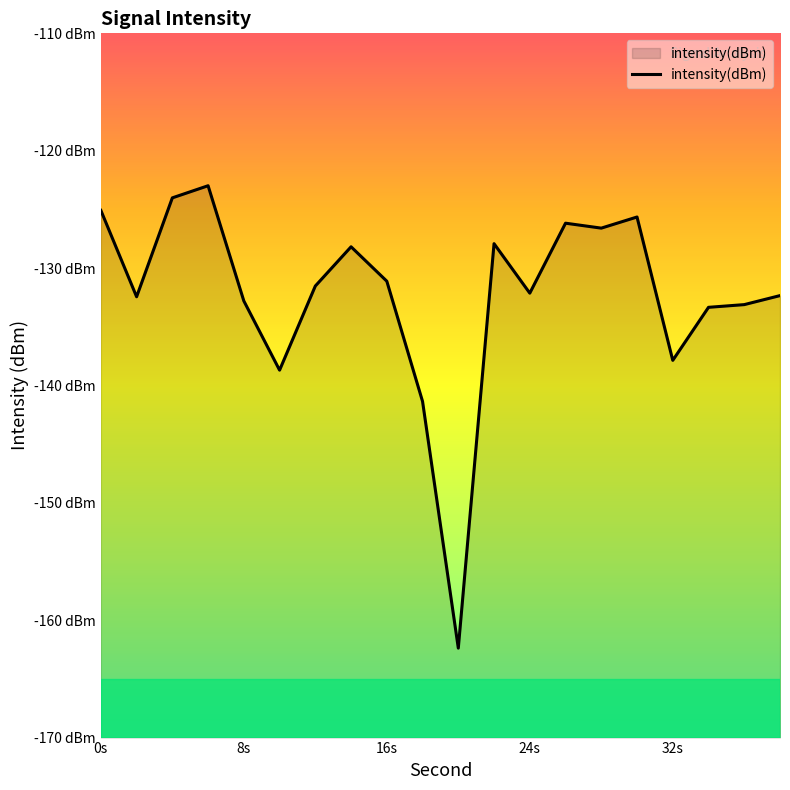

What is the minimum value shown in the chart?

-162.4